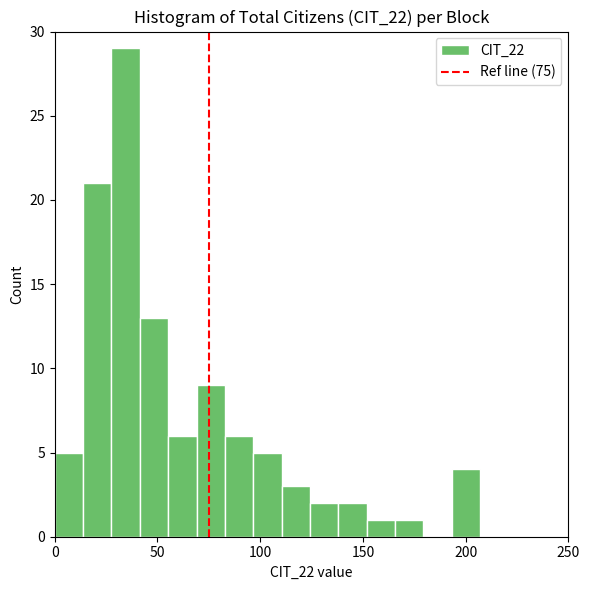

Read against the x-axis, roughly where is the centre of the tallest bar?

35